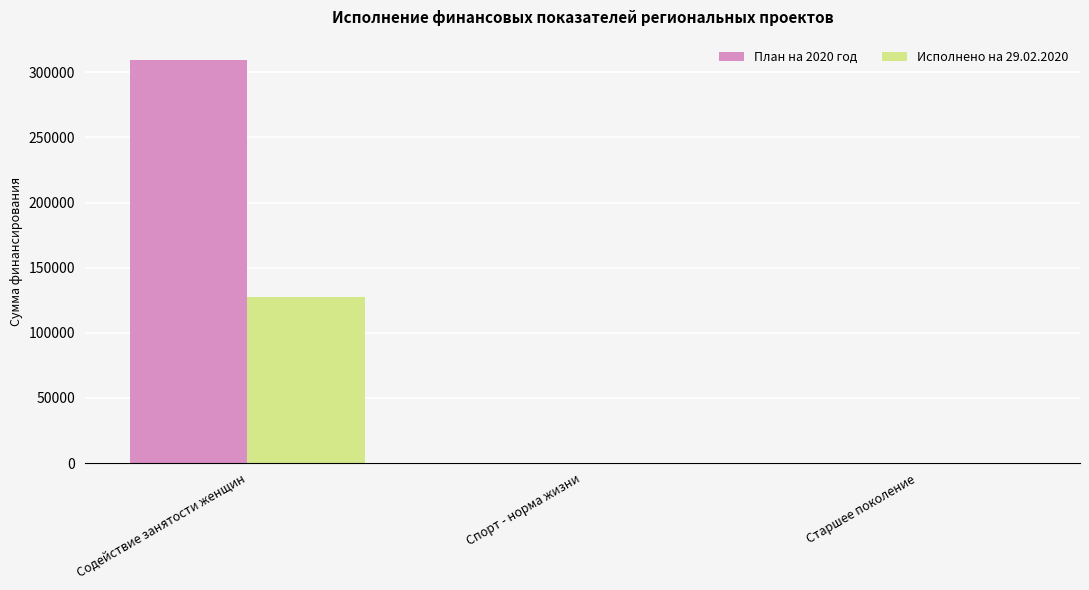

At which category is the sum across all series the highest?

Содействие занятости женщин